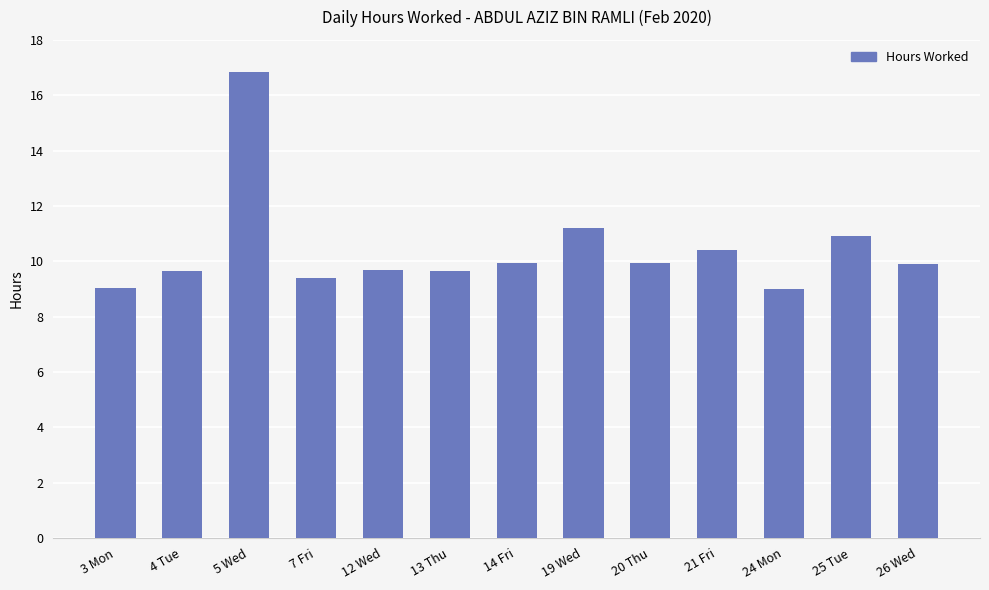

What is the ratio of the value at 24 Mon to the value at 7 Fri?

1.0